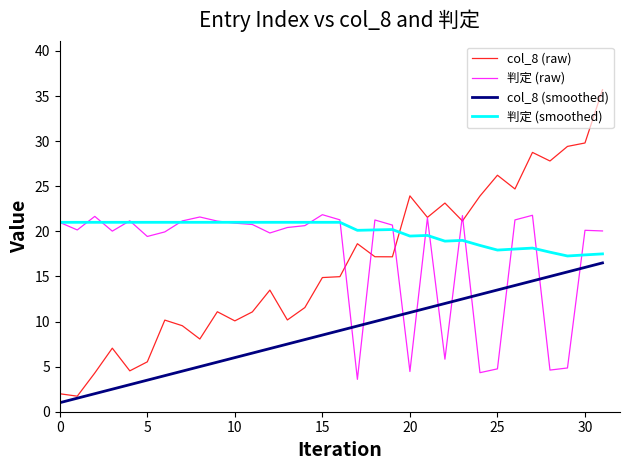

True or false: 判定 (smoothed) has more than 1 interior local peaks.

True